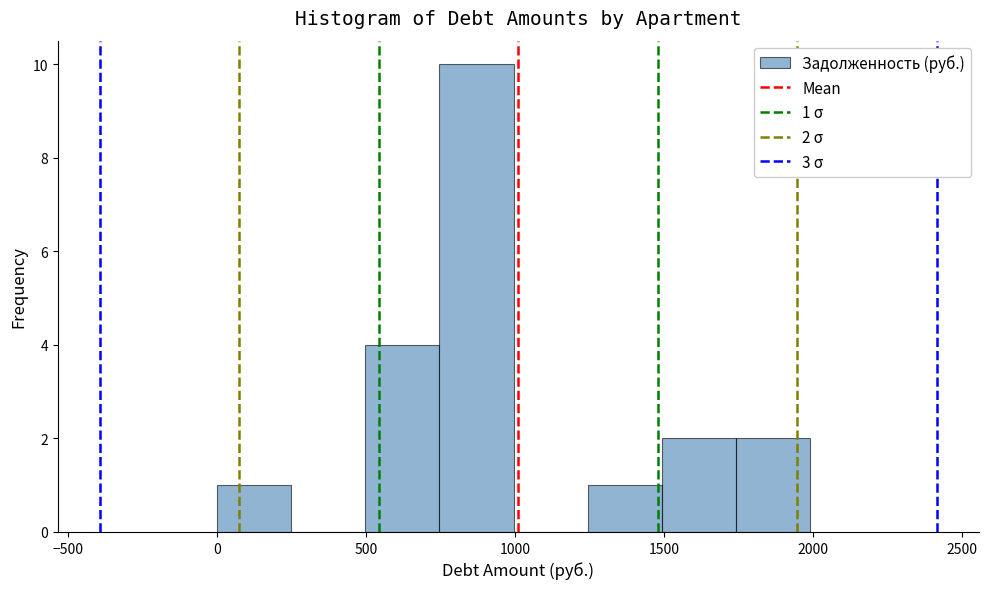

Which range on the x-axis has the tallest bar?

750 to 1000